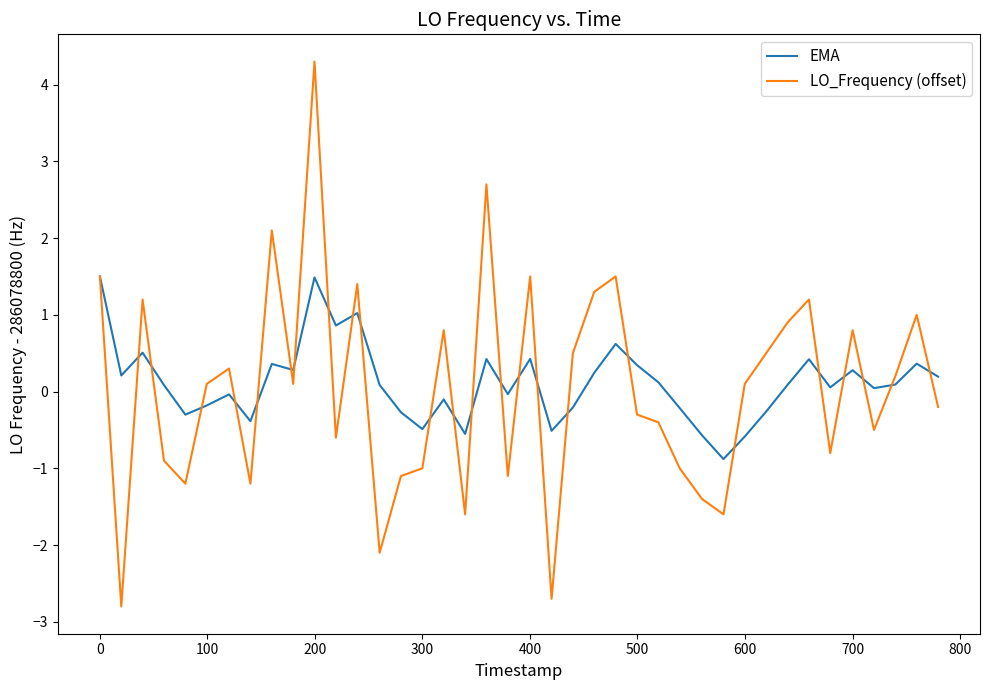

What is the maximum value shown in the chart?

4.3